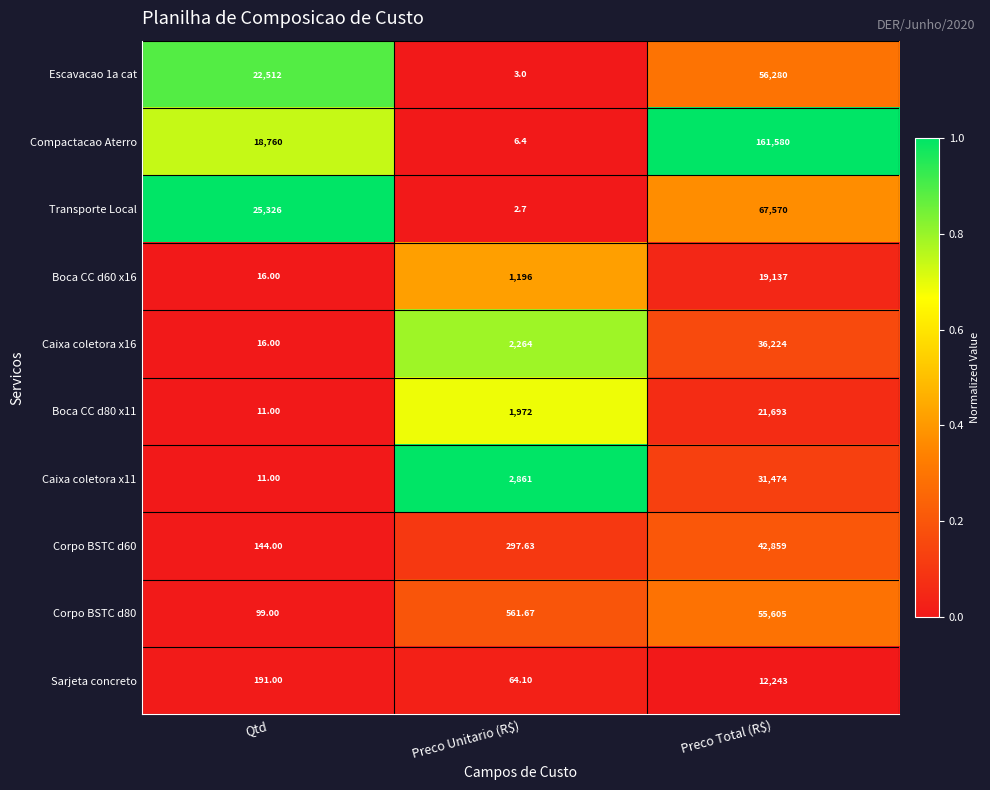

Which series has the largest total across all categories?

Compactacao Aterro